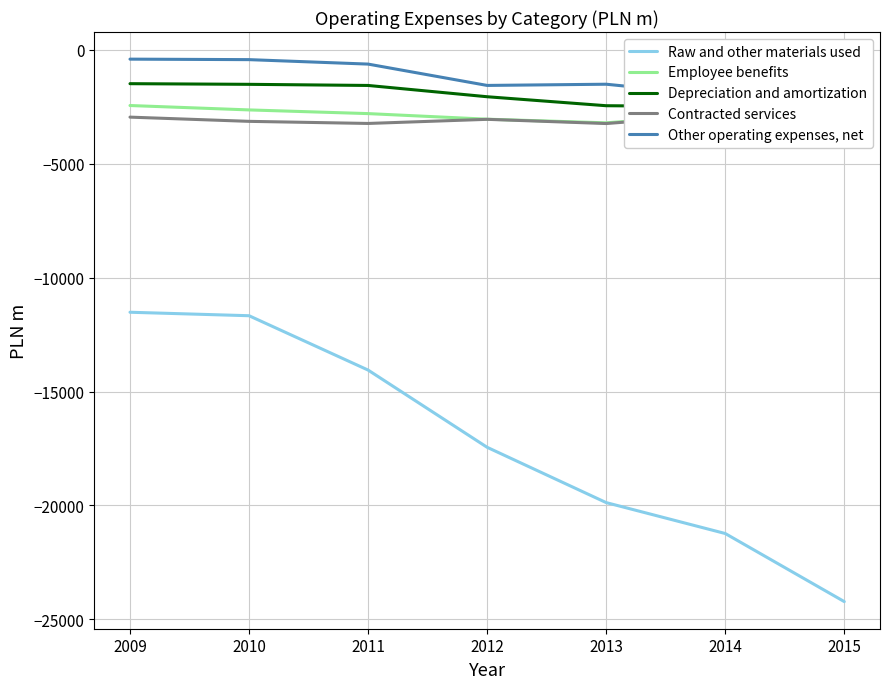

What is the lowest value of the Contracted services series?

-3245.0